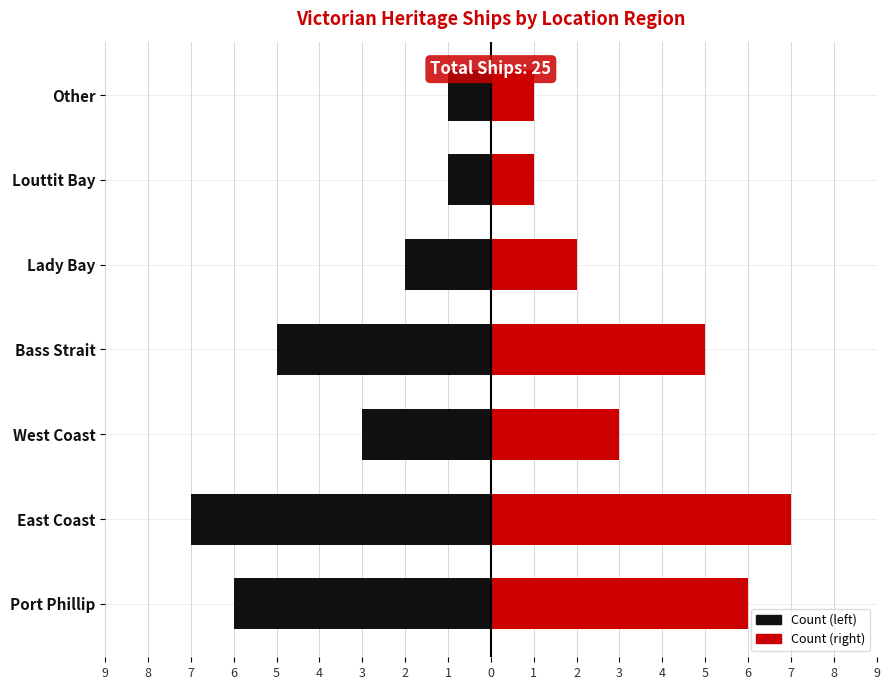

Is it true that Count (left) equals -2 at Lady Bay?

True